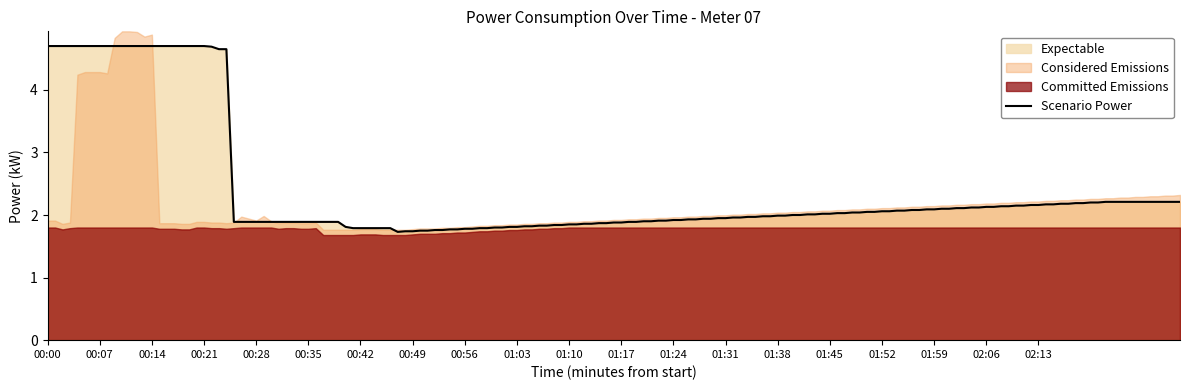

True or false: power_upper and power intersect in this chart.

False